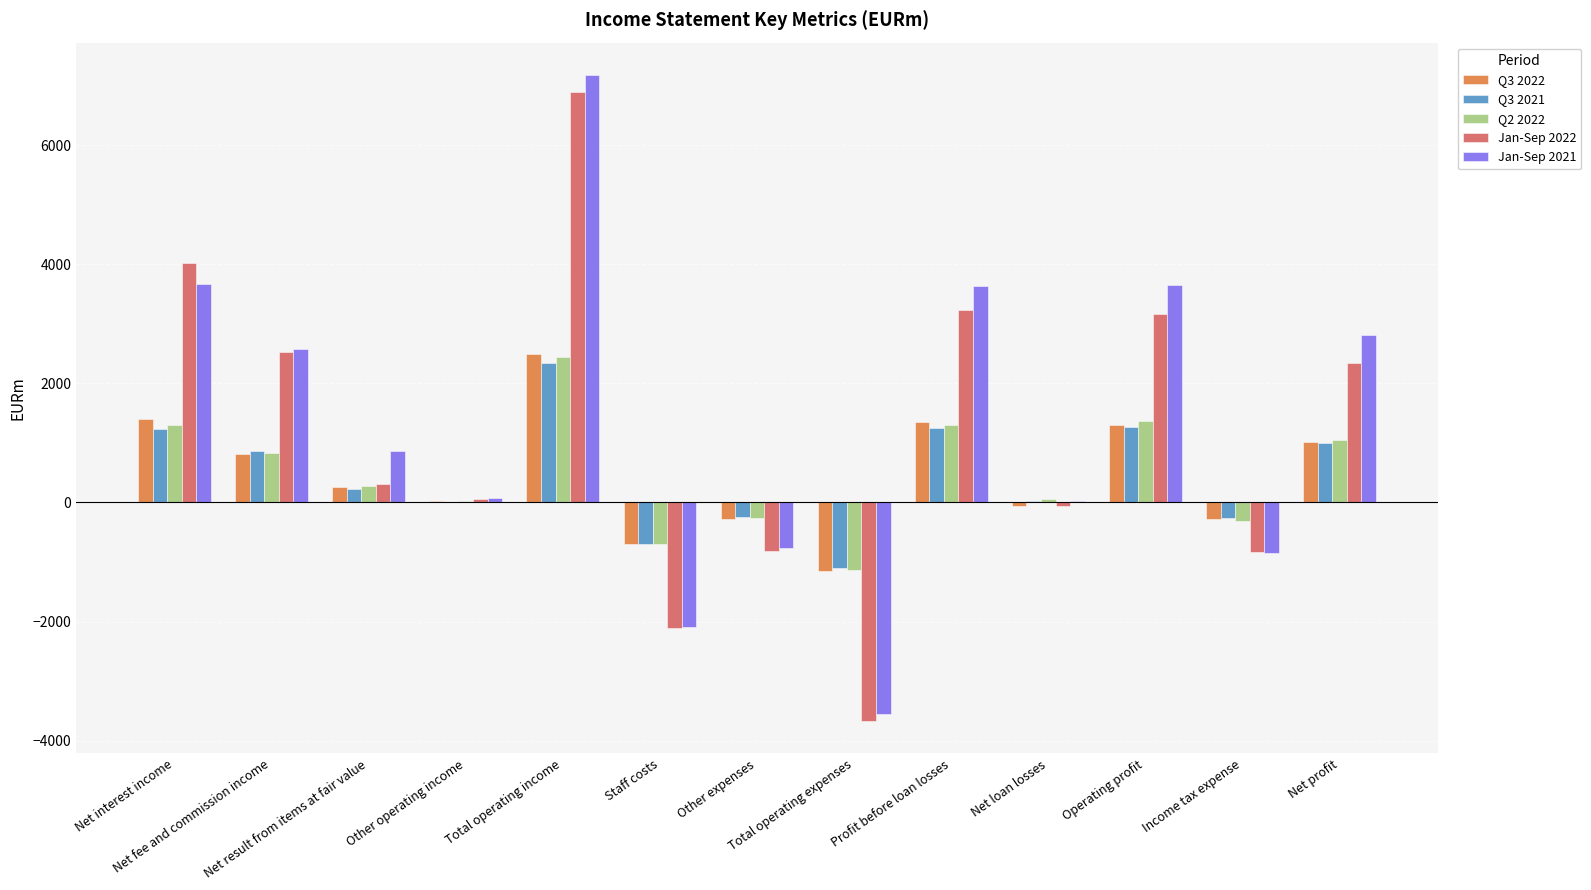

What is the total value across all series at Net profit?

8216